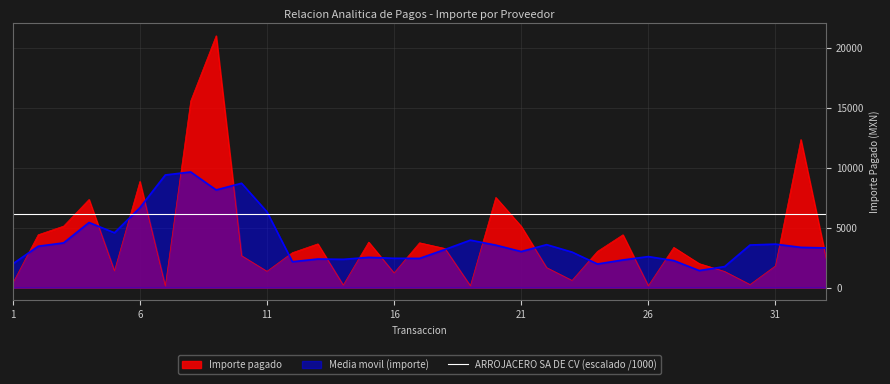

What is the maximum value for Importe pagado?

21023.0